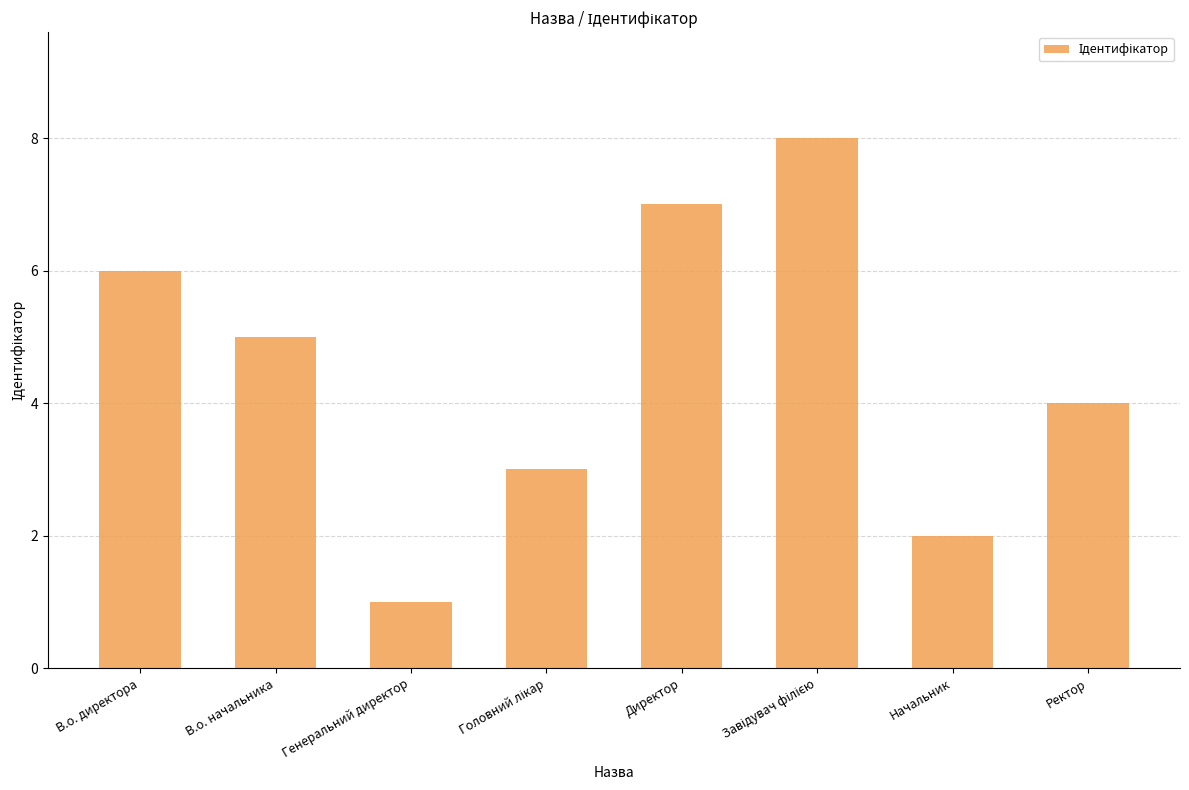

What is the sum of the values at Ректор and Начальник?

6